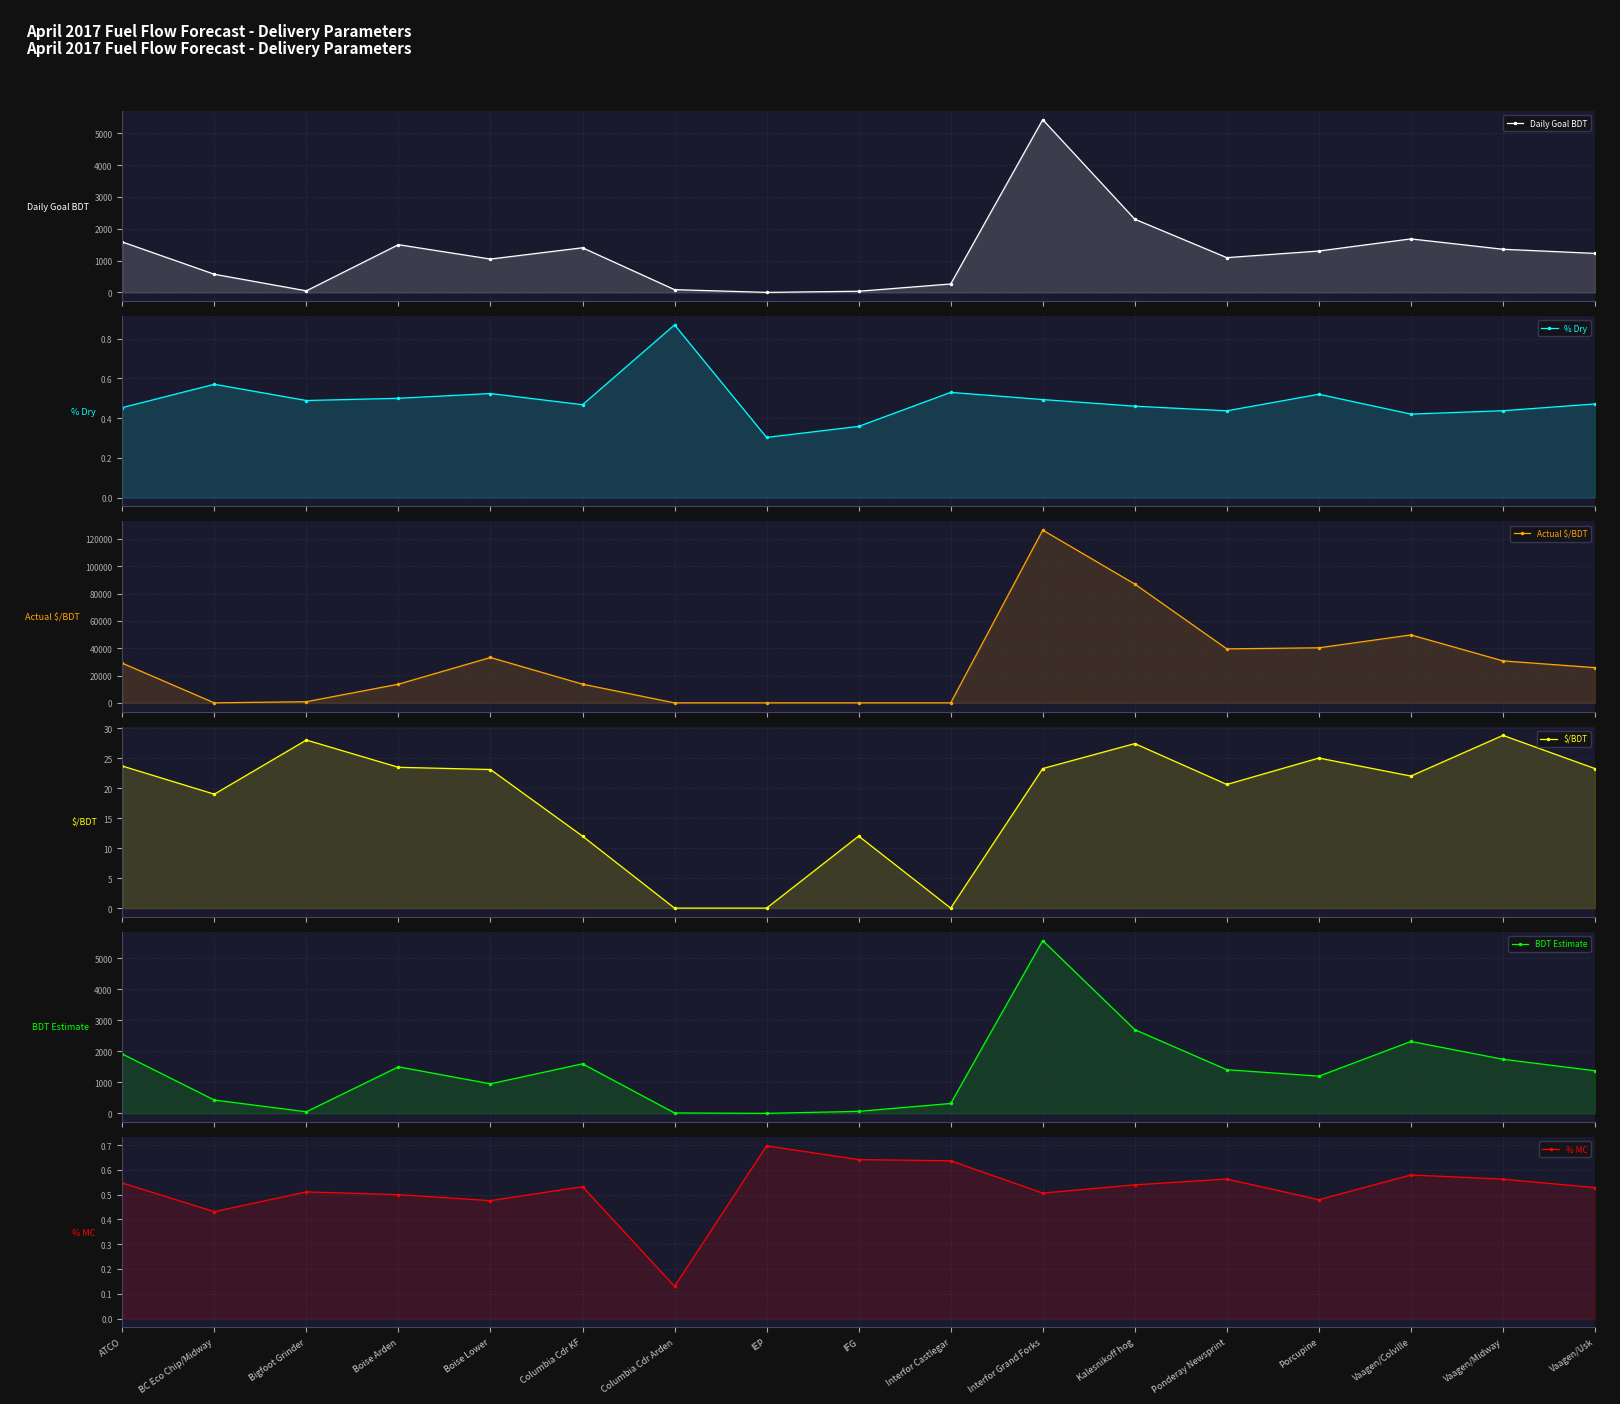

List the labels in order of $/BDT value, smallest first.

Columbia Cdr Arden, IEP, Interfor Castlegar, Columbia Cdr KF, IFG, BC Eco Chip/Midway, Ponderay Newsprint, Vaagen/Colville, Boise Lower, Vaagen/Usk, Interfor Grand Forks, Boise Arden, ATCO, Porcupine, Kalesnikoff hog, Bigfoot Grinder, Vaagen/Midway